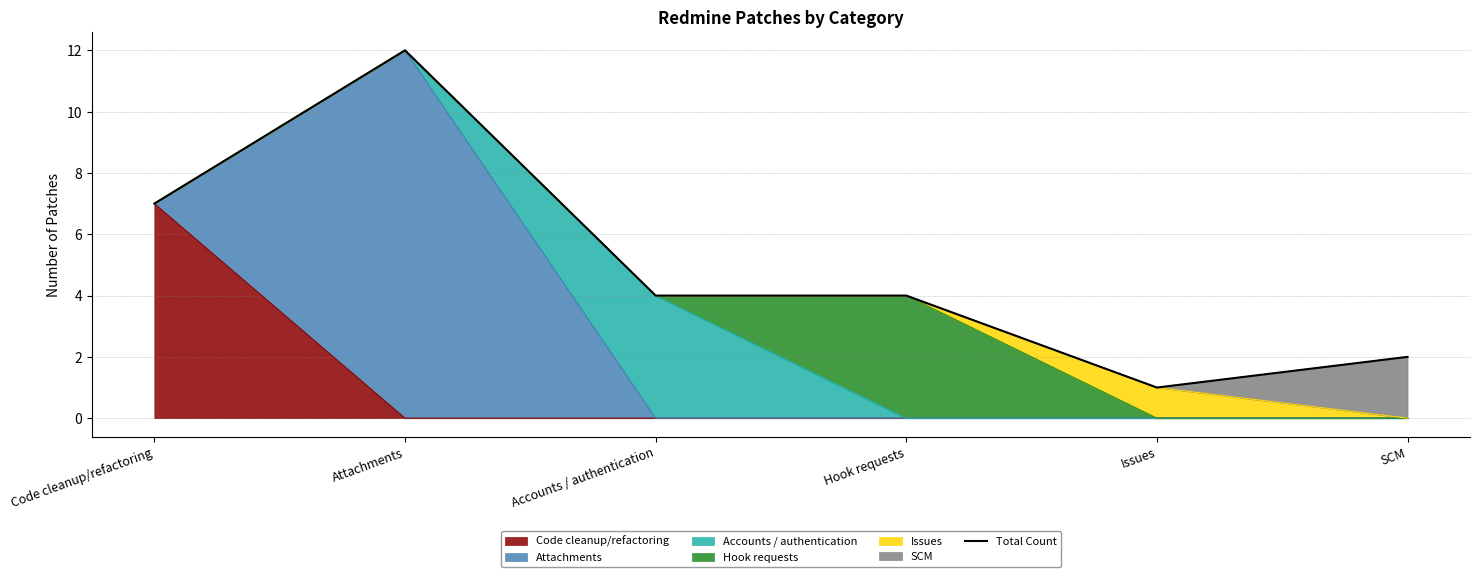

What is the label of the 2nd point from the right?

Issues